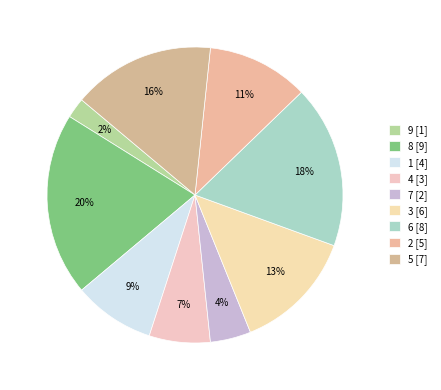

Do 8 and 2 together represent more than half of the pie?

No